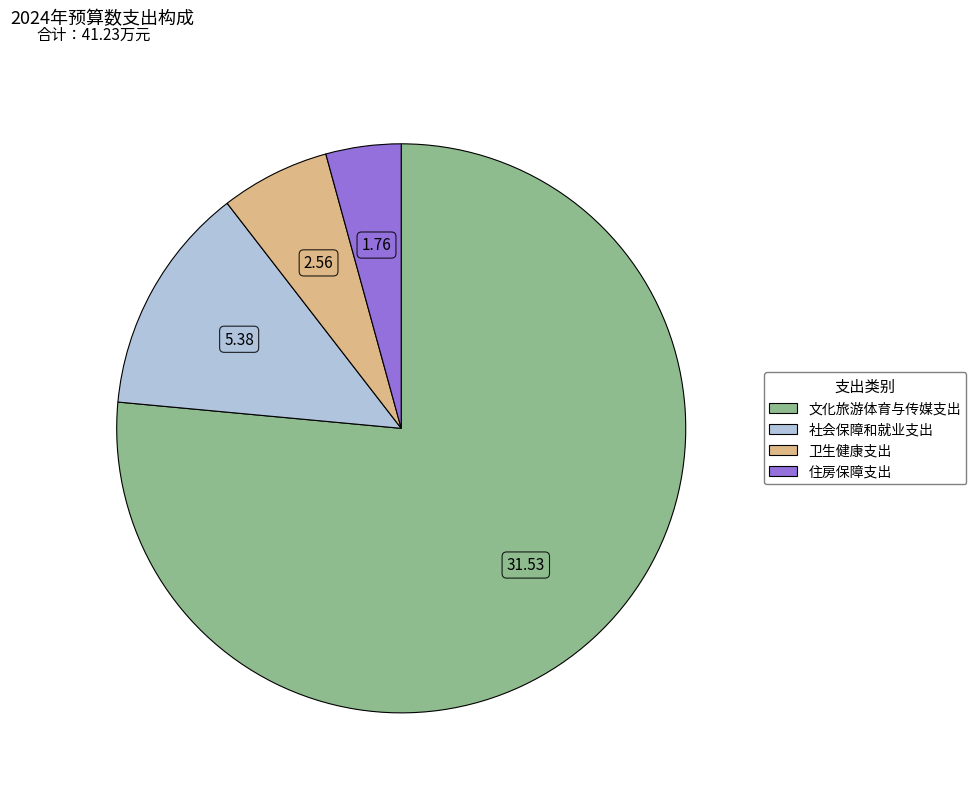

Rank the categories by value from highest to lowest.

文化旅游体育与传媒支出, 社会保障和就业支出, 卫生健康支出, 住房保障支出